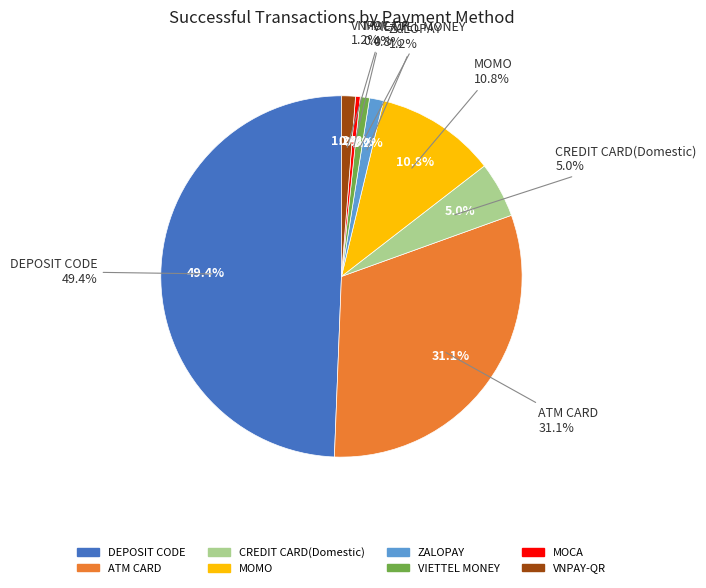

Rank the categories by value from lowest to highest.

MOCA, VIETTEL MONEY, ZALOPAY, VNPAY-QR, CREDIT CARD(Domestic), MOMO, ATM CARD, DEPOSIT CODE